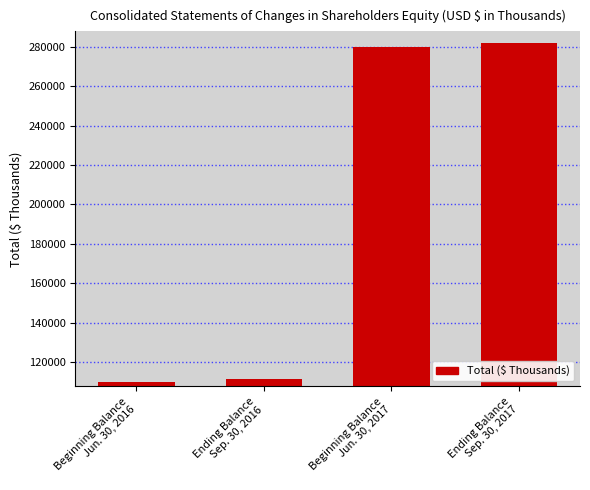

Reading right to left, transcribe all the data shown in this chart.

282085	279846	111506	109949